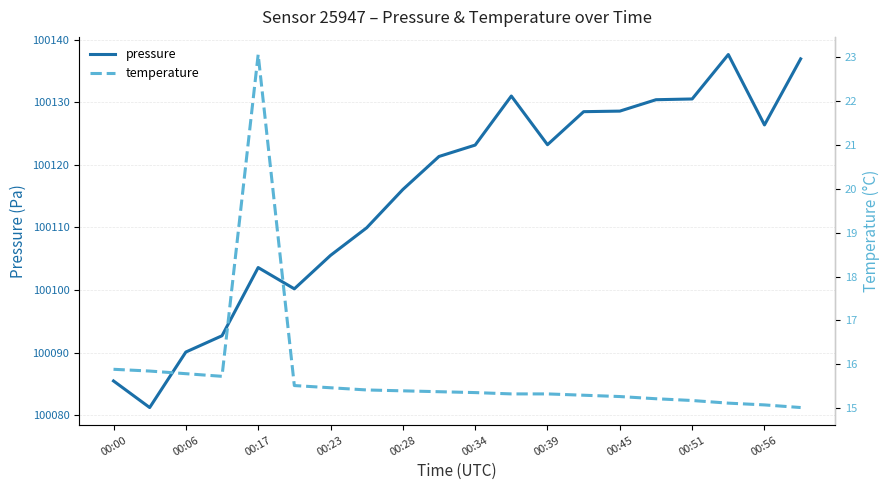

Is it true that pressure equals 43804.4 at 00:39?

False